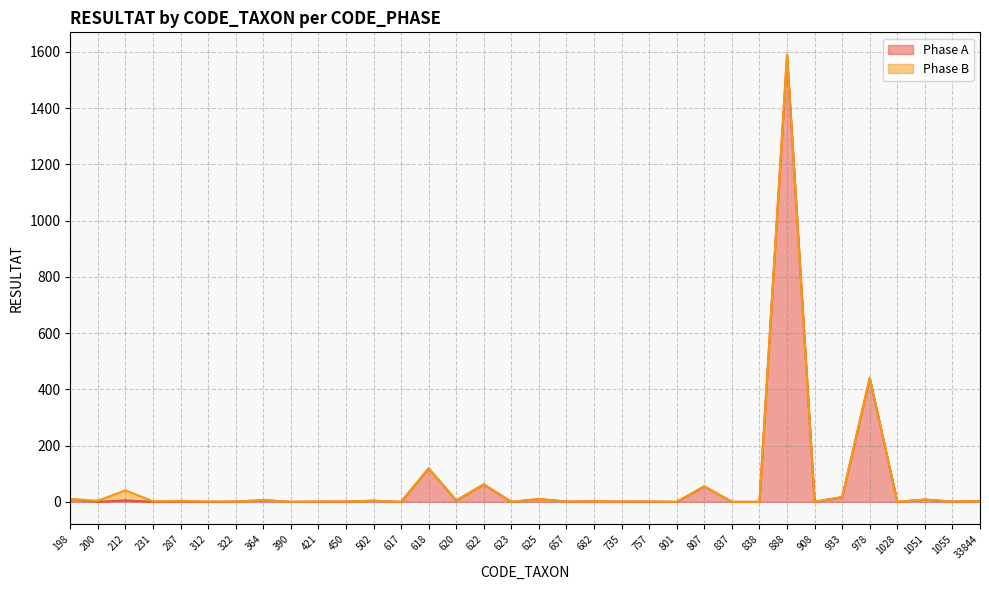

What is the value of the 18th point from the left?

10